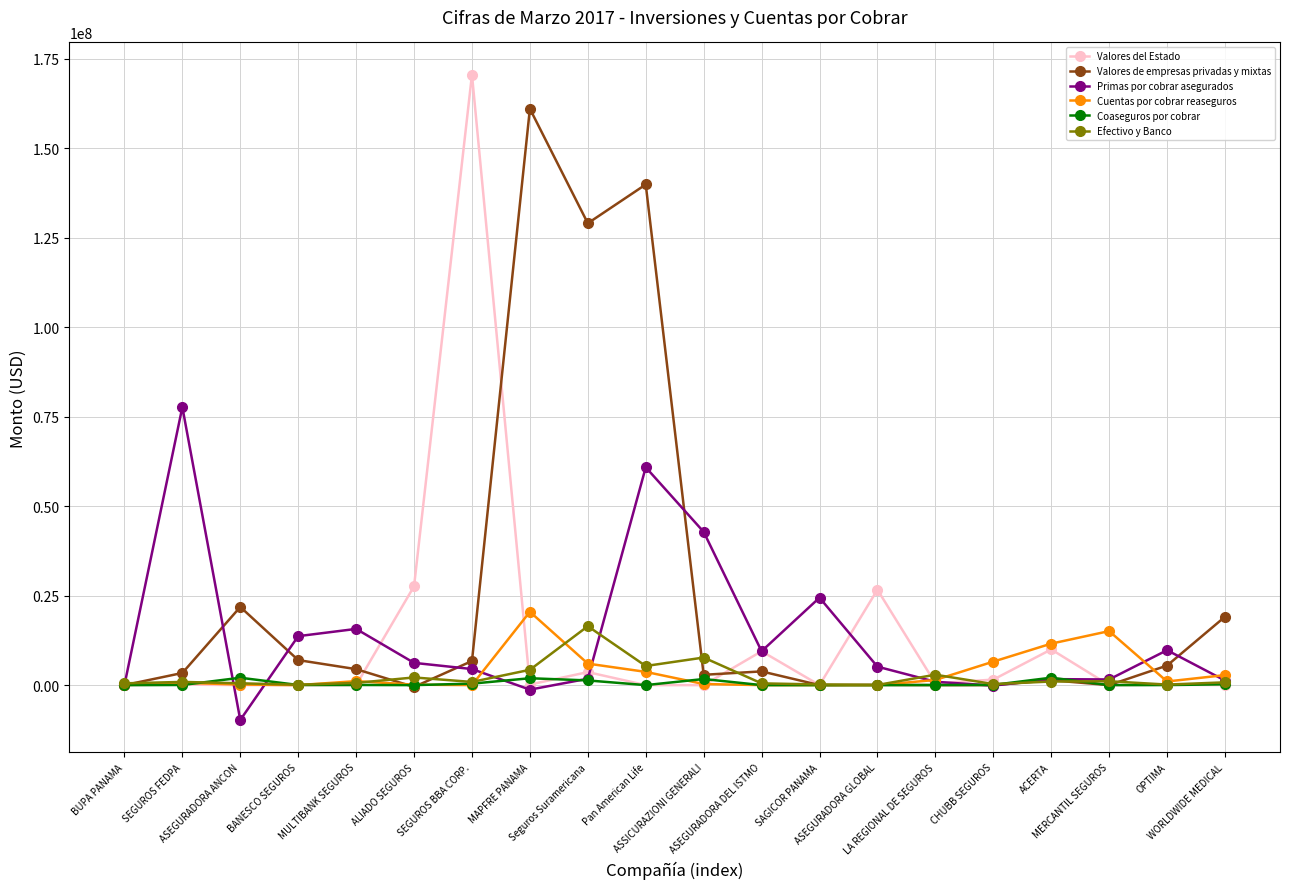

What is the label of the 16th point from the left?

CHUBB SEGUROS